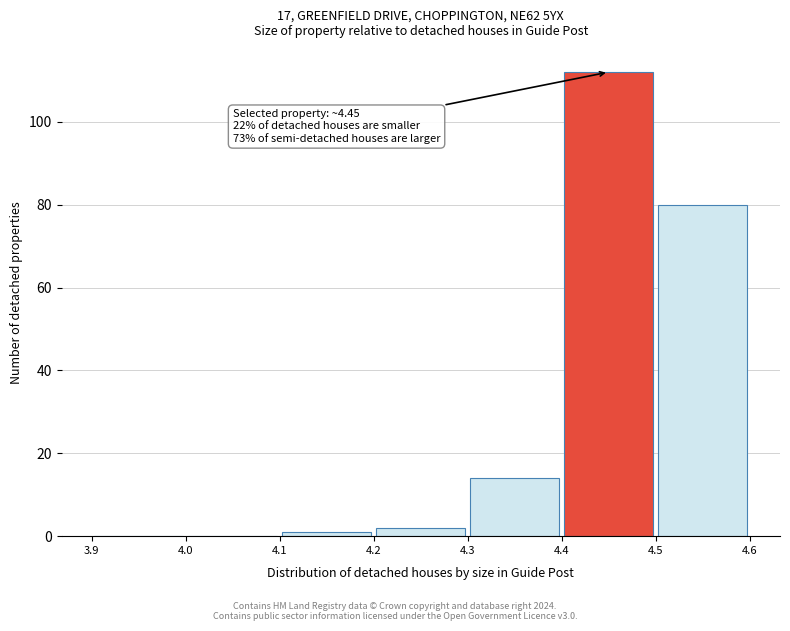

Which range on the x-axis has the tallest bar?

4.4 to 4.5